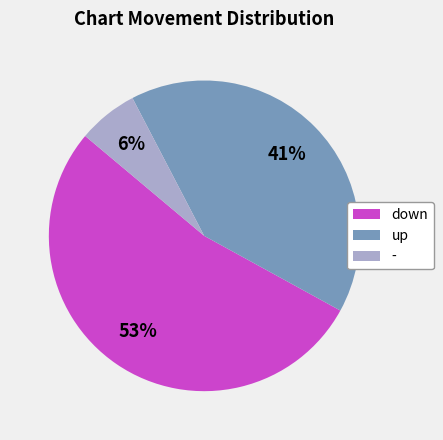

Which category has the smallest portion of the pie?

-